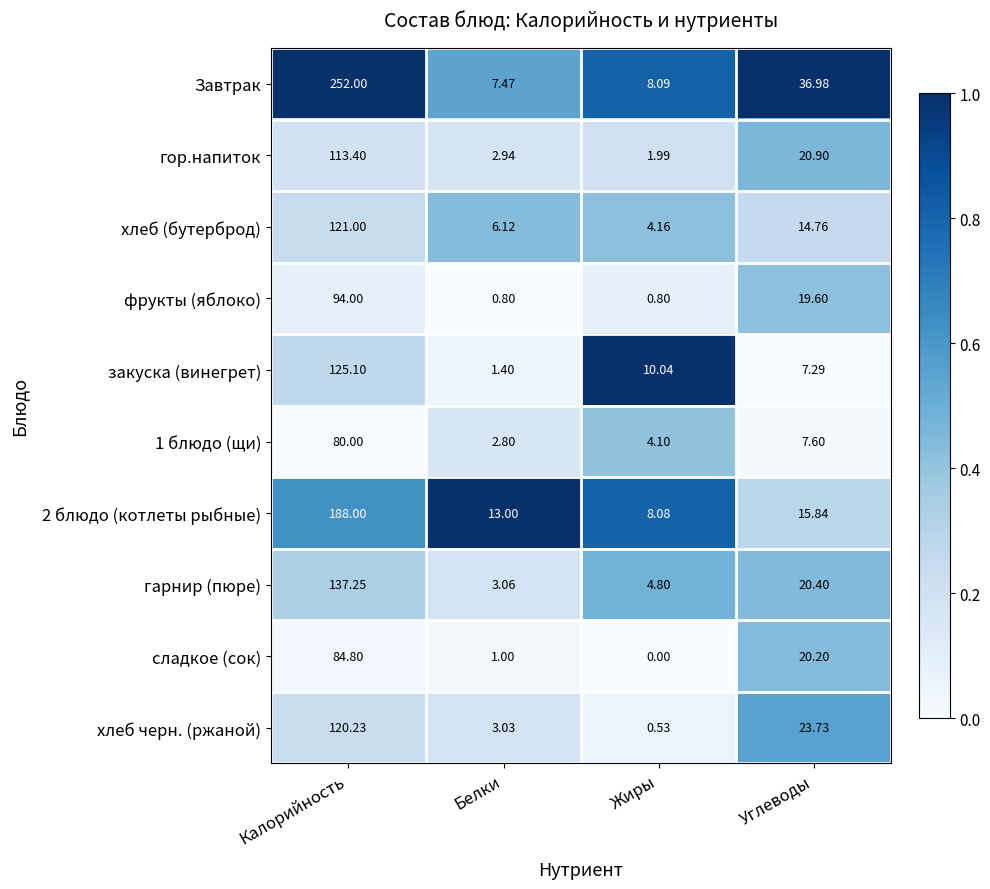

At which category does the chart reach its minimum across all series?

Жиры